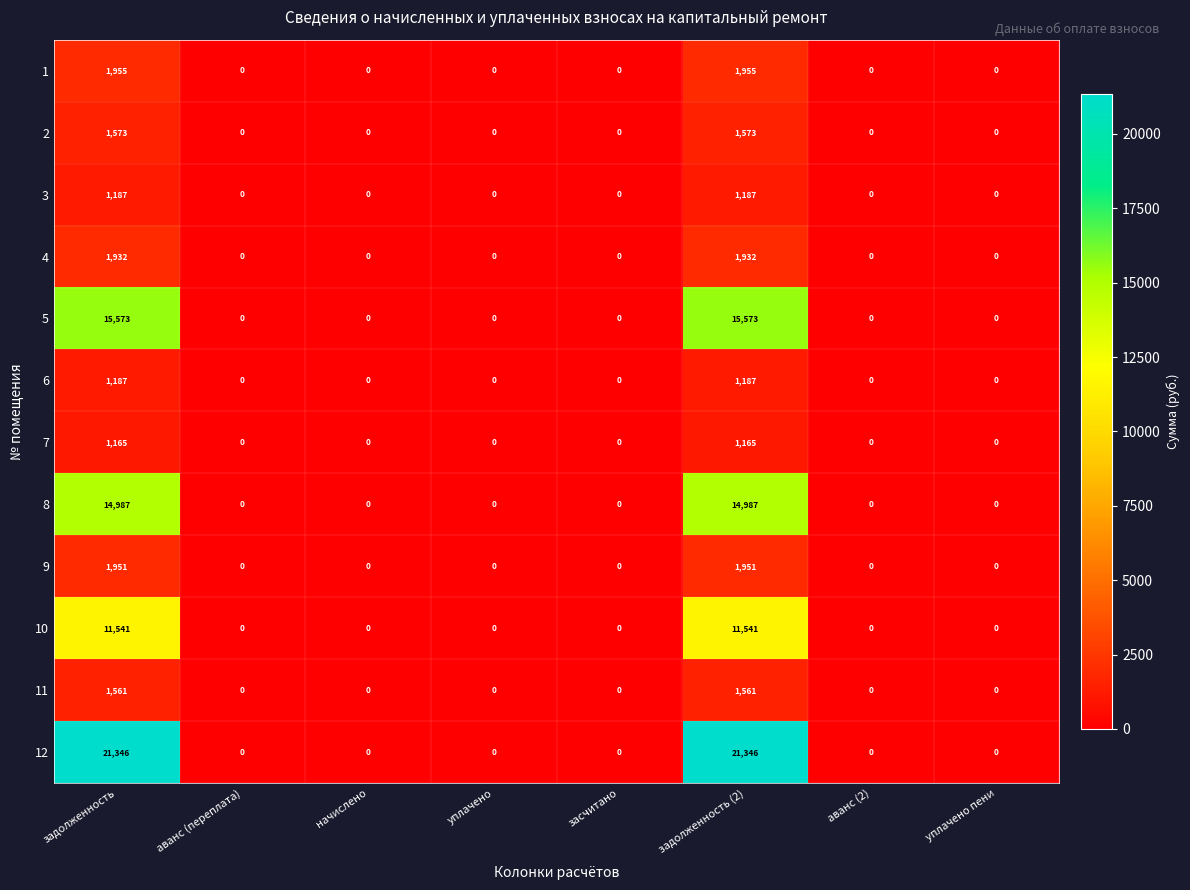

True or false: 8 has a value of -8004 at аванс (2).

False